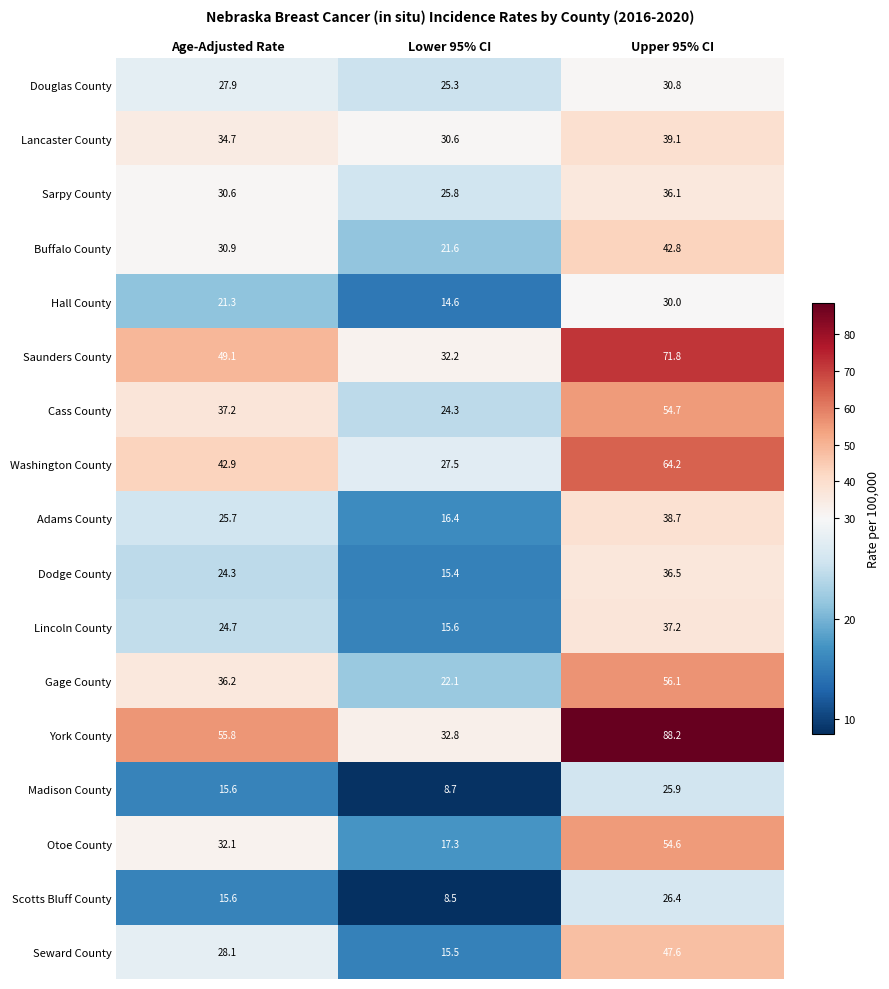

Which category has the highest value across all series?

Upper 95% CI